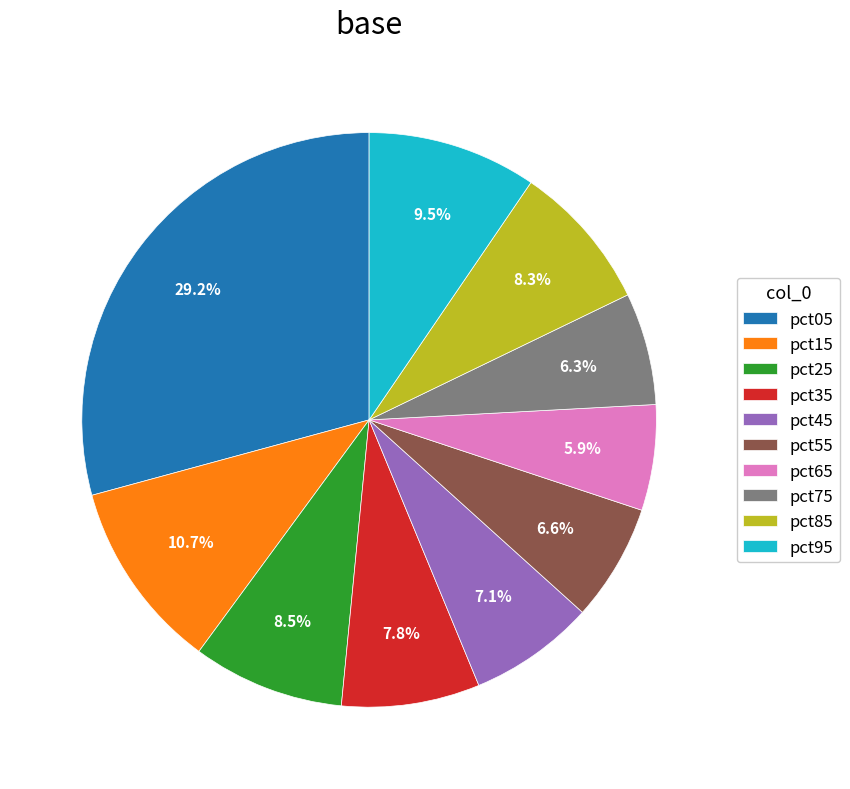

Is the sum of pct95 and pct85 greater than half?

No